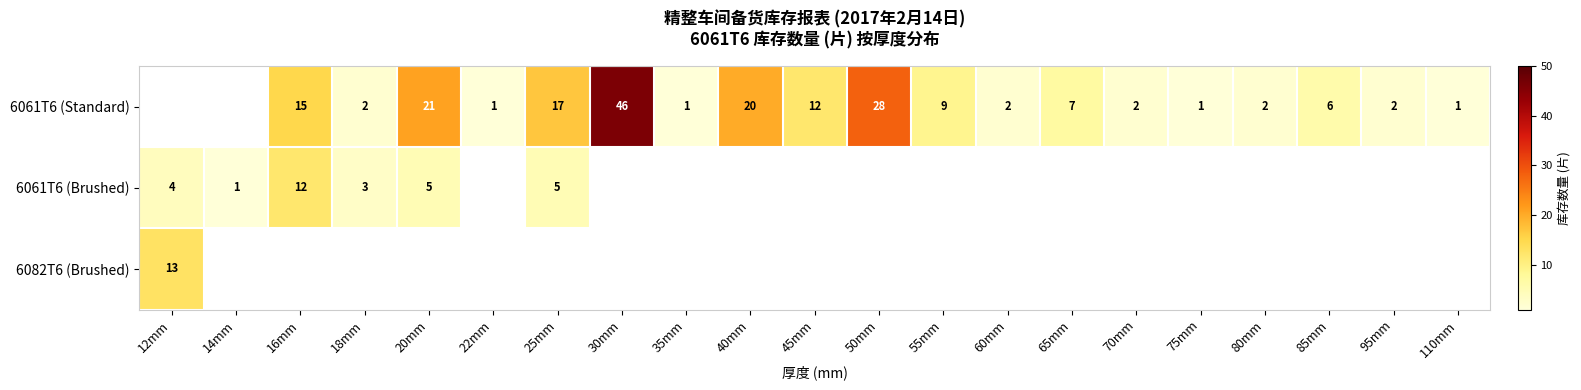

The value of 6061T6 (Standard) at 35mm is 2. True or false?

False